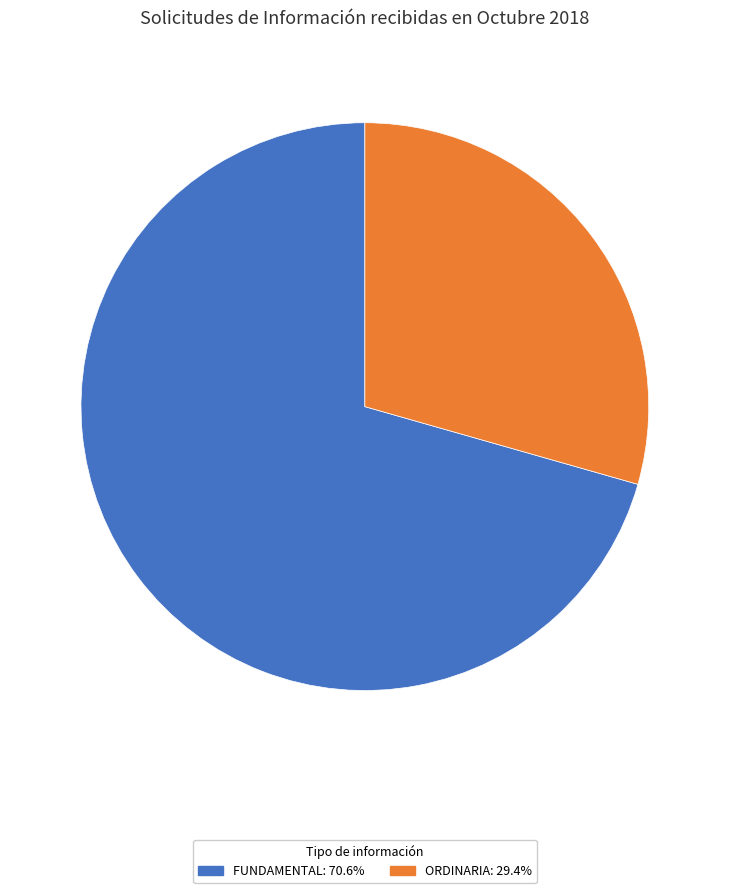

Does FUNDAMENTAL: 70.6% represent more than half of the total?

Yes